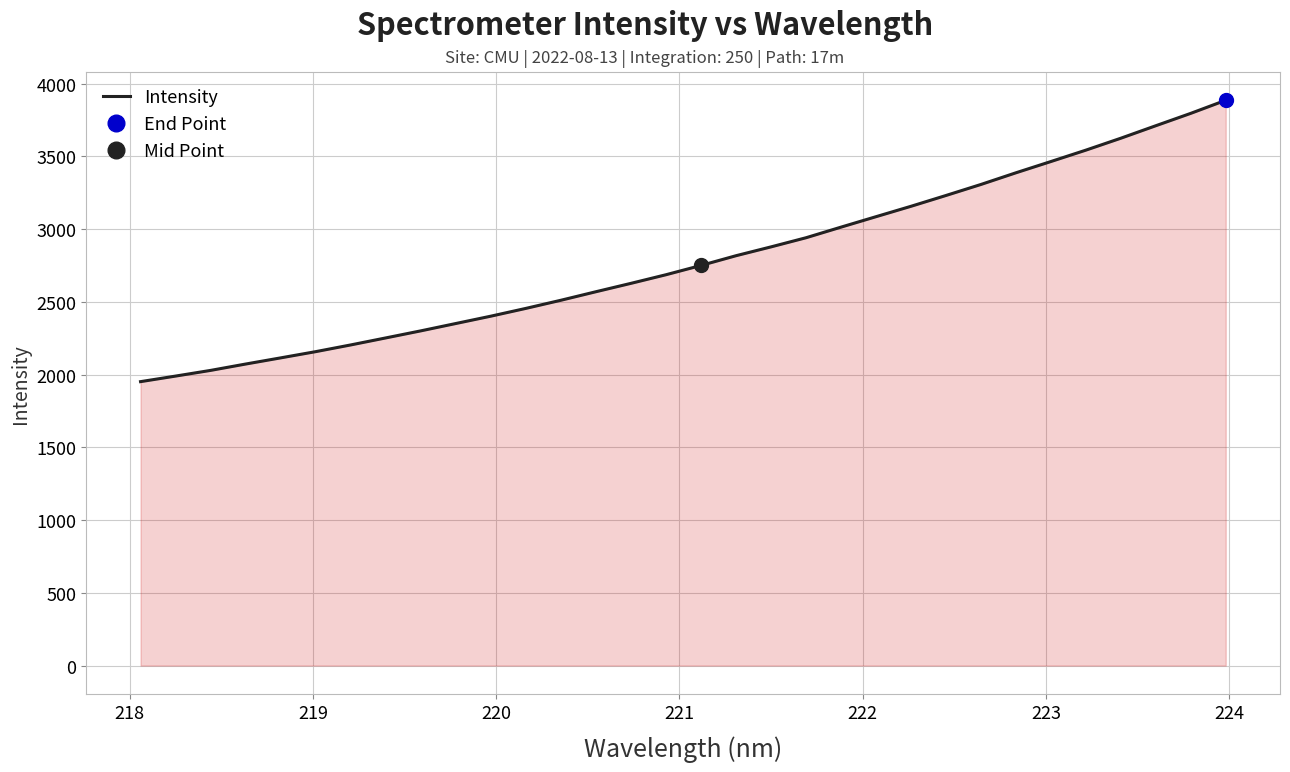

Is it true that the value at 220 is 3353.1?

False